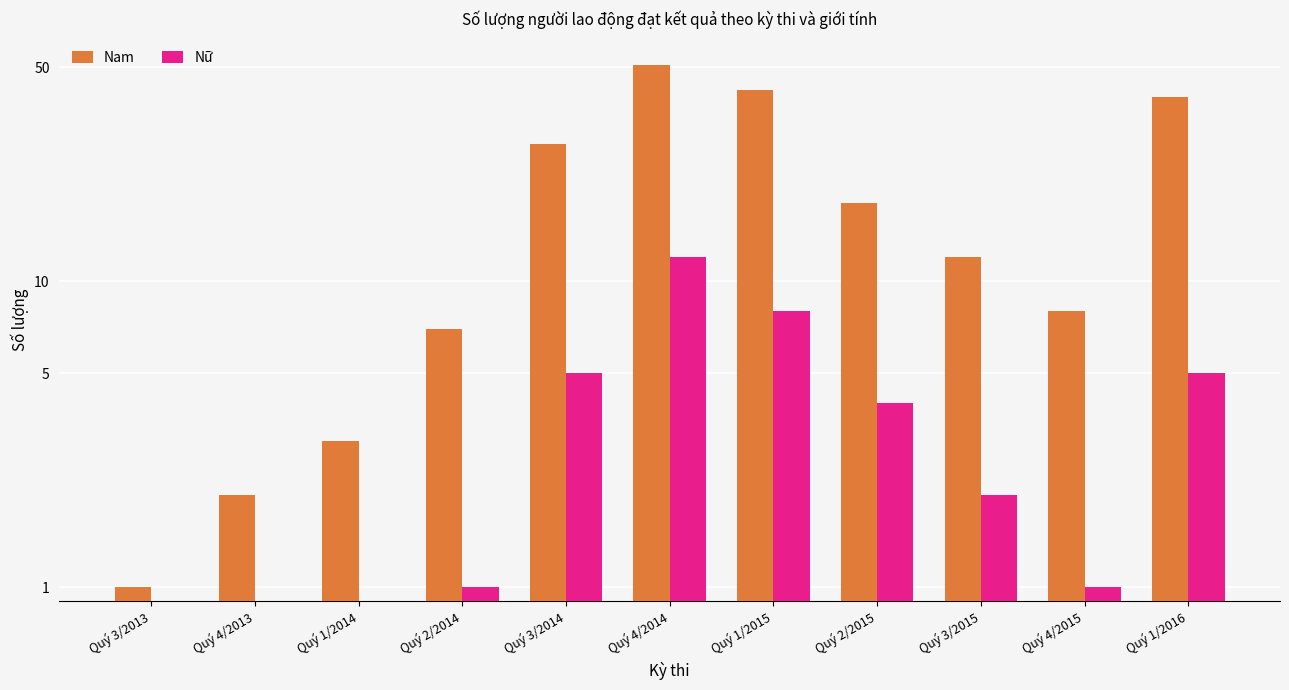

What are all the series names shown in the legend?

Nam, Nữ